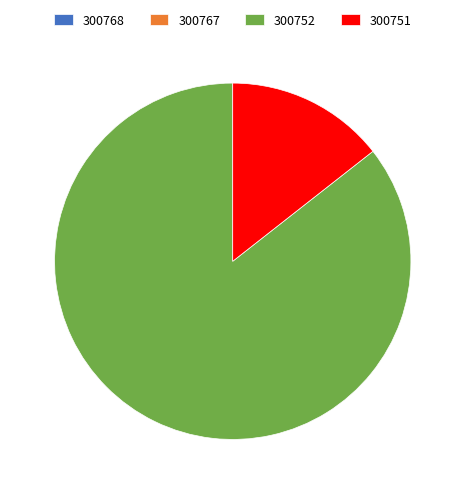

Between 300751 and 300752, which is larger?

300752